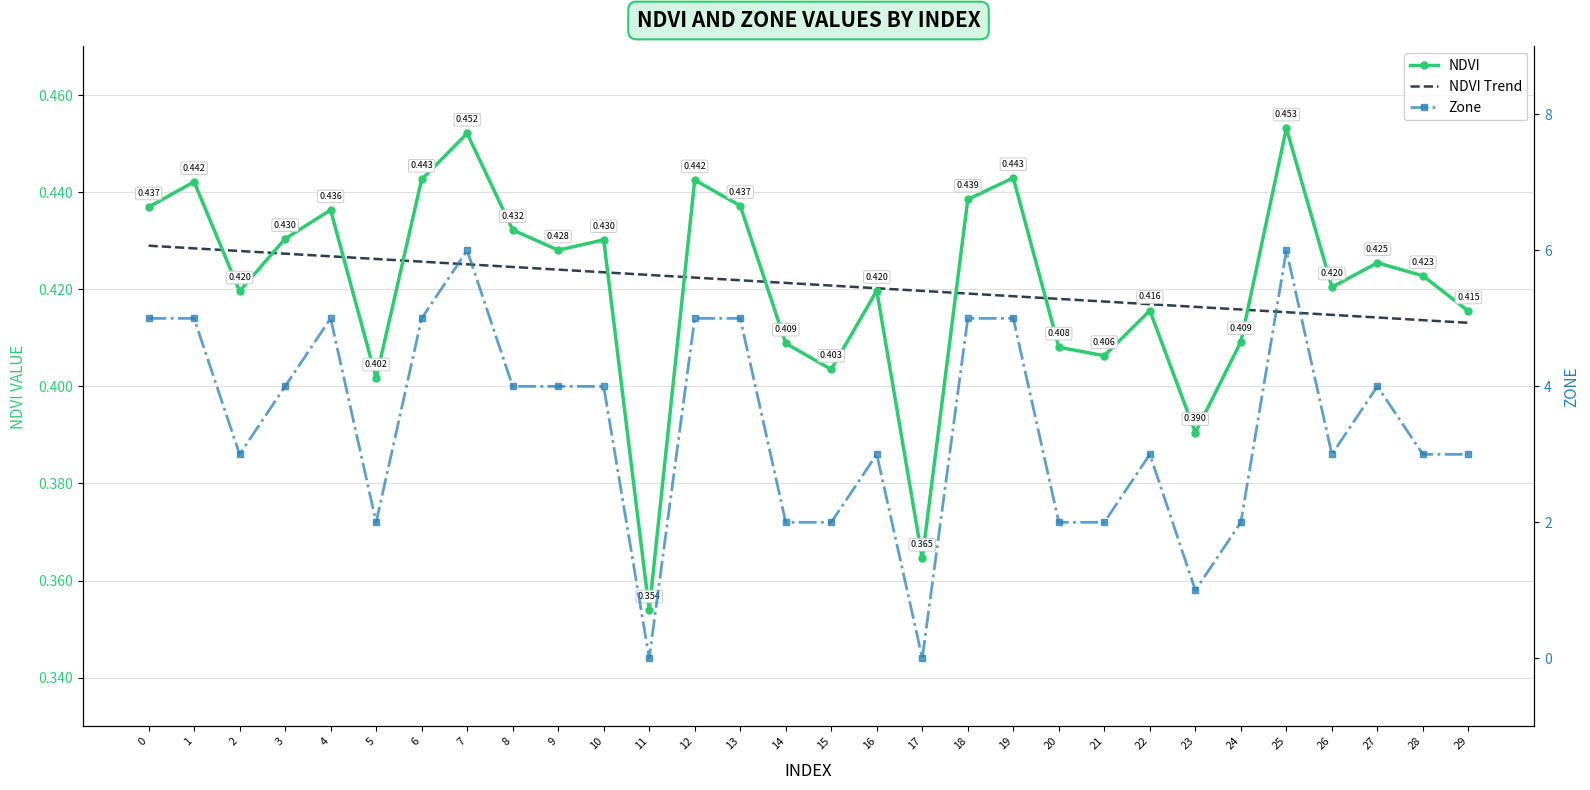

At 5, list the series in order from largest to smallest.

Zone, NDVI Trend, NDVI